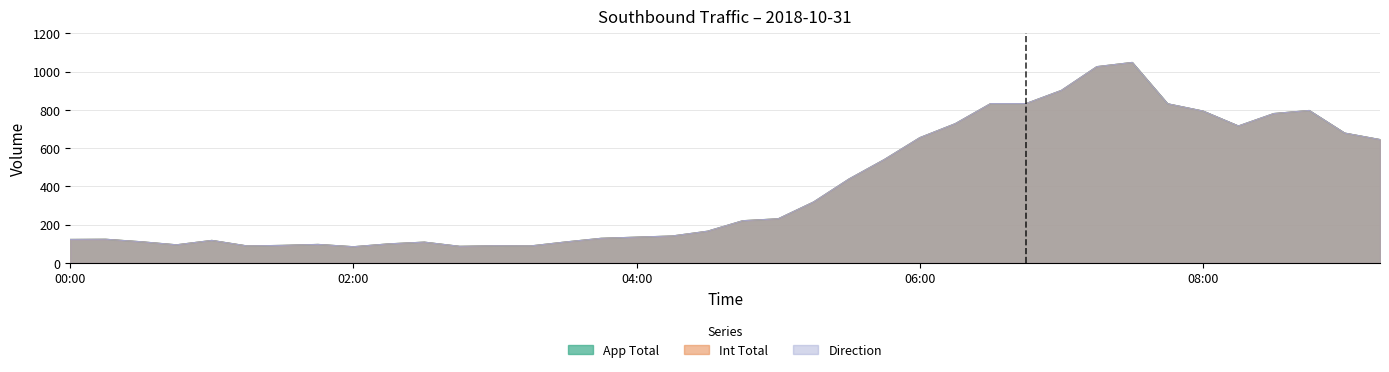

At which label is App Total closest to 566?

05:45